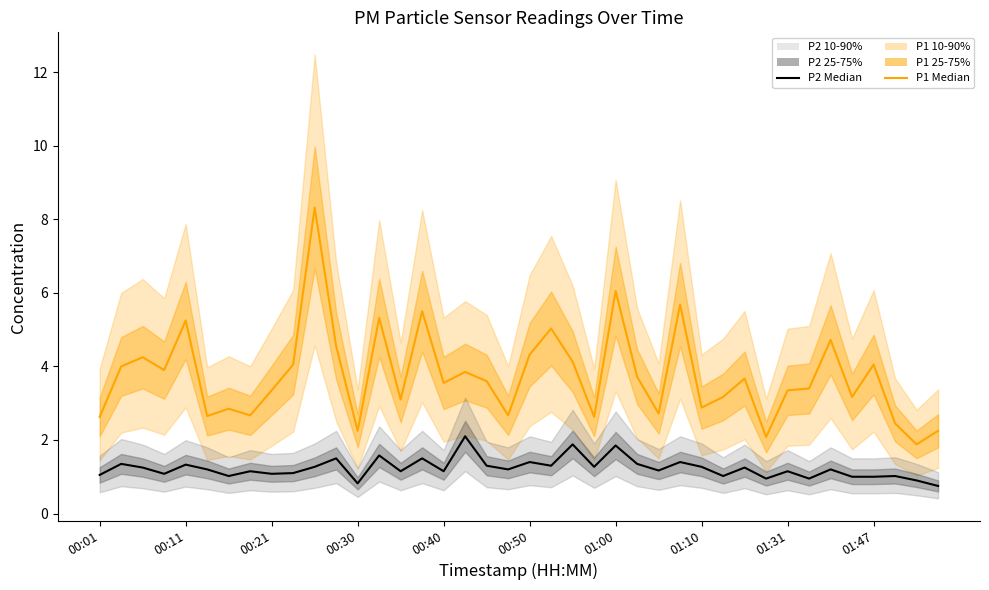

What is the minimum value shown in the chart?

0.8